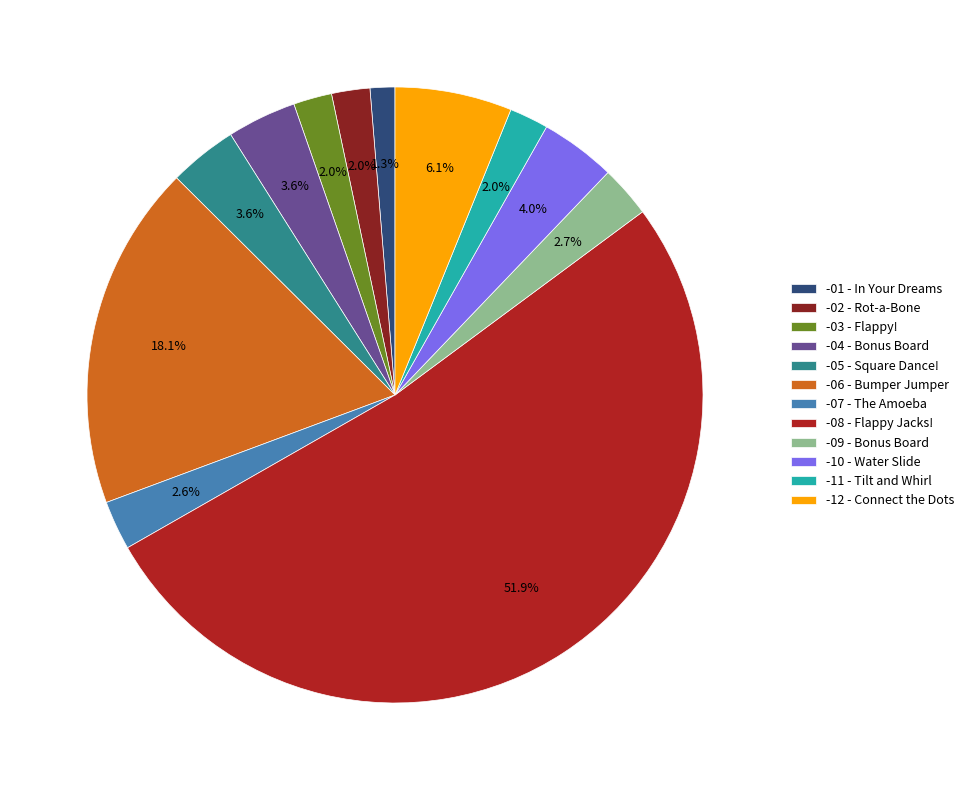

Which slice is the largest?

-08 - Flappy Jacks!